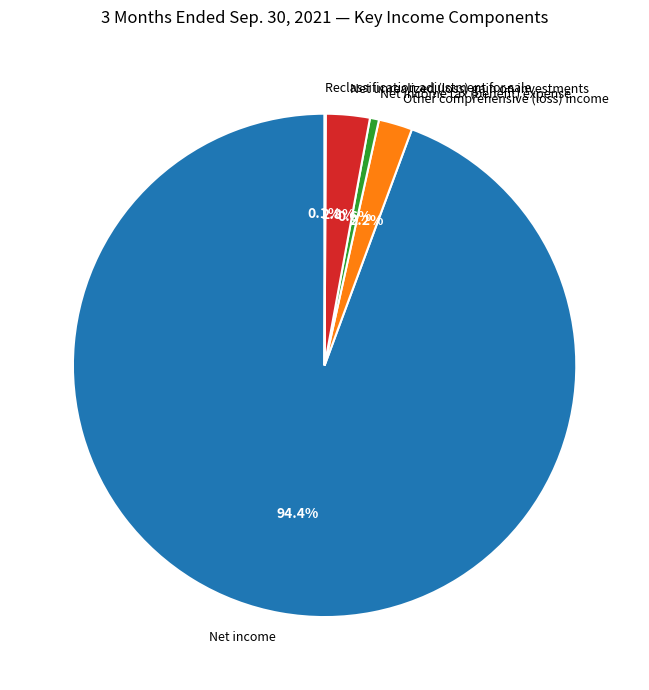

What percentage do Other comprehensive (loss) income and Net unrealized (loss) gain on investments together represent?

5.0%